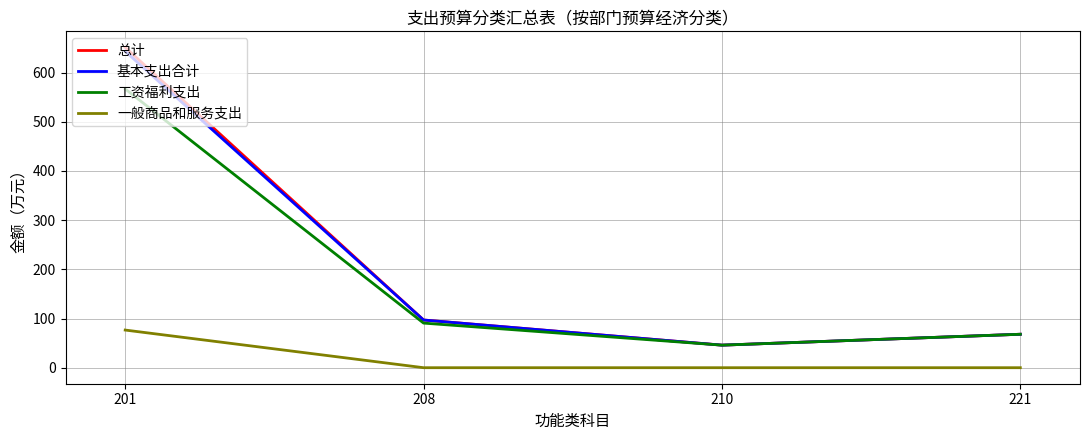

Does the chart have visible grid lines?

Yes